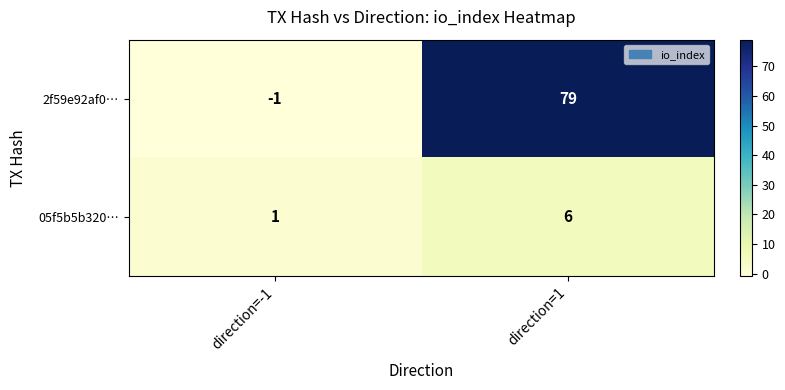

Reading left to right, list all the values displayed in this chart.

2f59e92af0…: -1	79
05f5b5b320…: 1	6